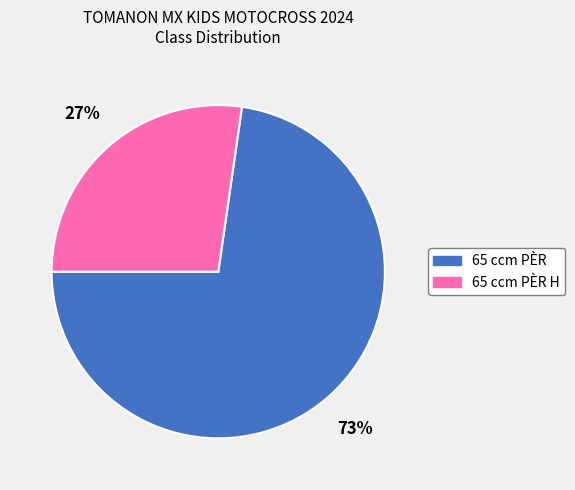

Which category has the biggest portion of the pie?

65 ccm PÈR